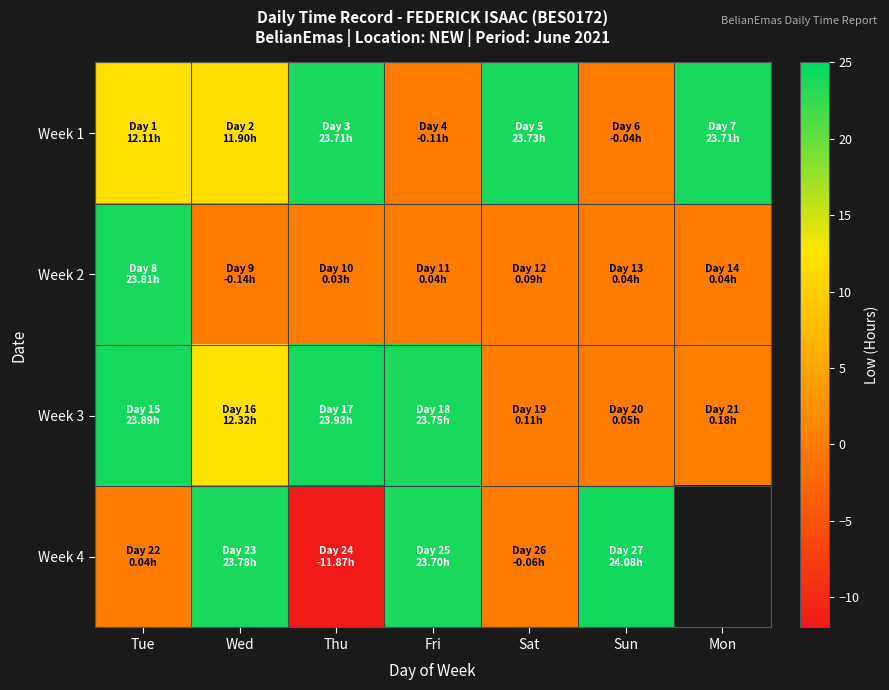

At how many categories does at least one series exceed -10?

7